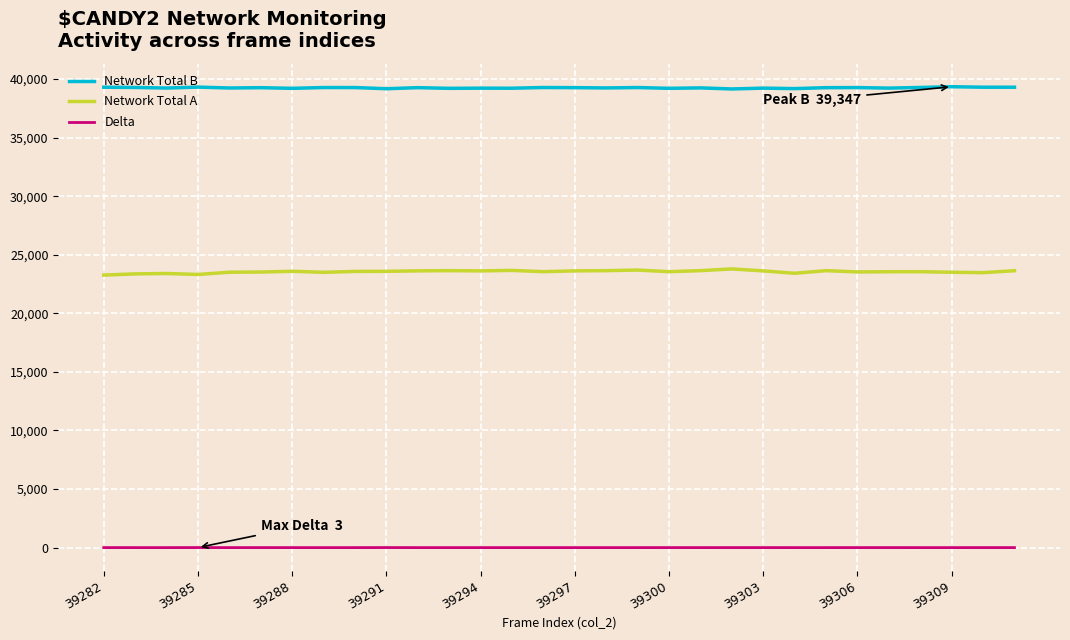

What are all the series names shown in the legend?

Network Total B, Network Total A, Delta